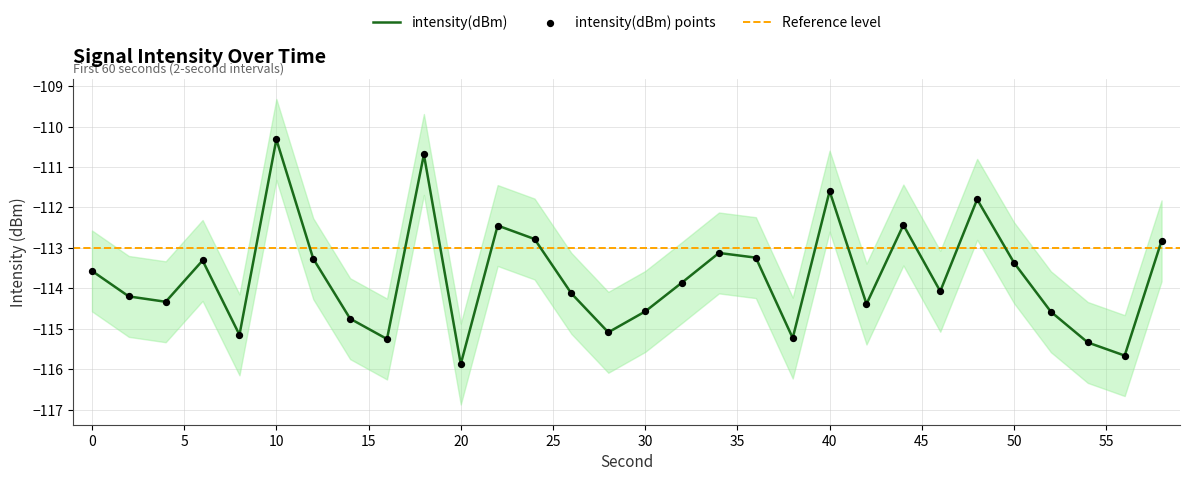

Which series has the widest spread of Y values?

intensity(dBm)